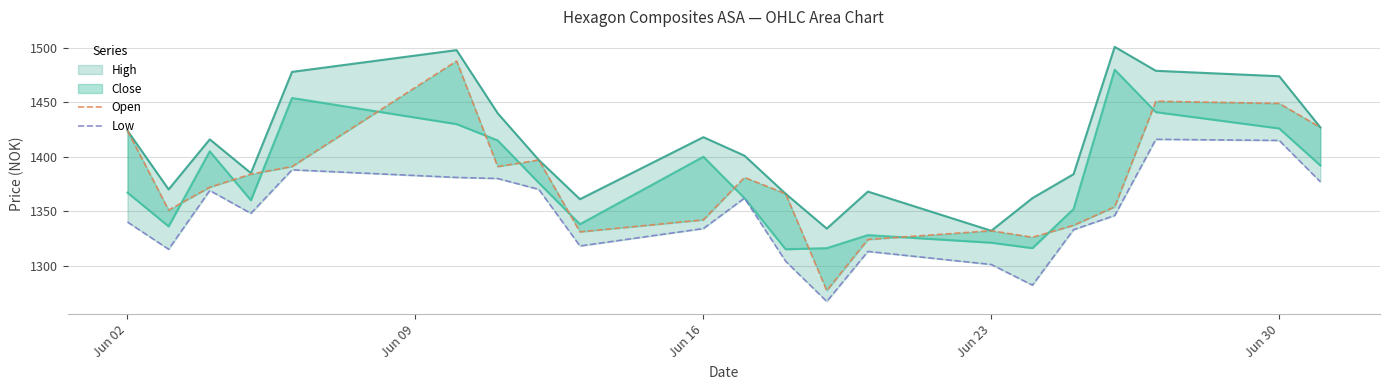

Rank the series at Jun 02 from highest to lowest value.

Open, Low